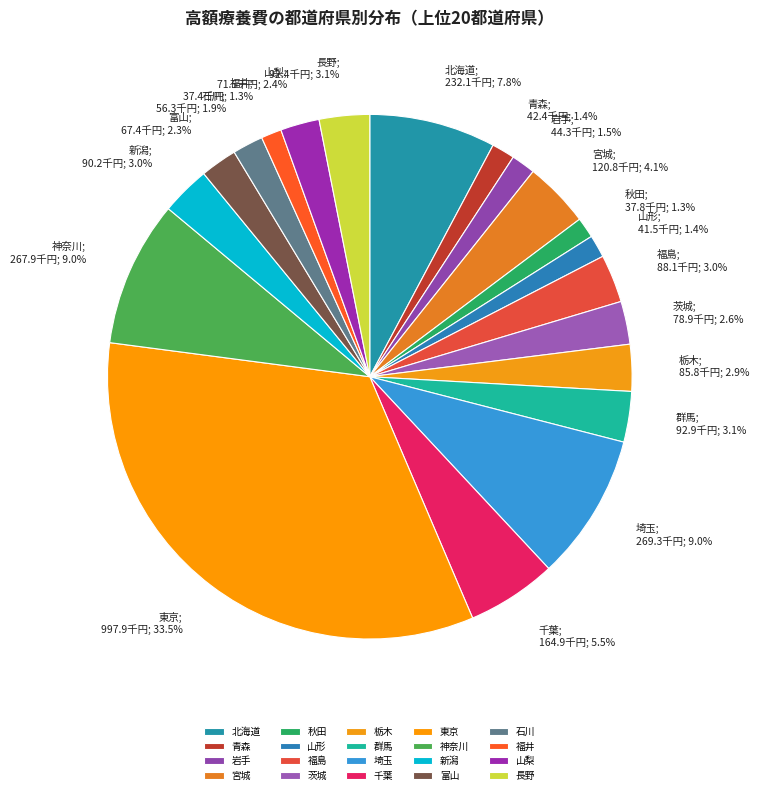

Count the number of slices in the pie.

20